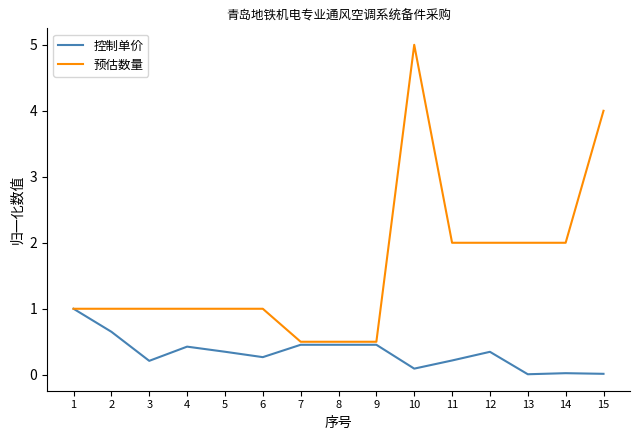

The value of 预估数量 at 13 is 3.5. True or false?

False